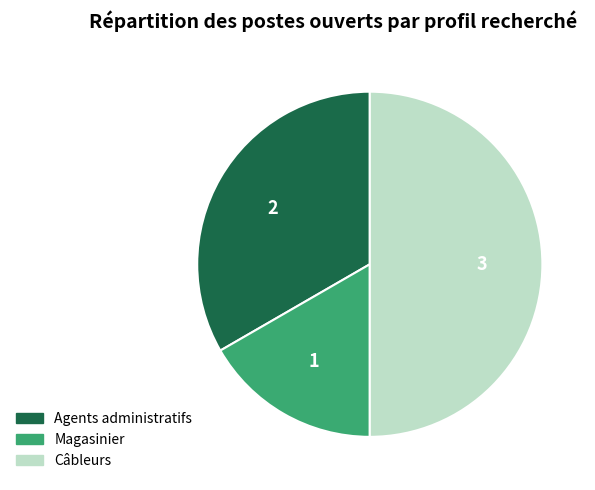

Which category has the biggest portion of the pie?

Câbleurs